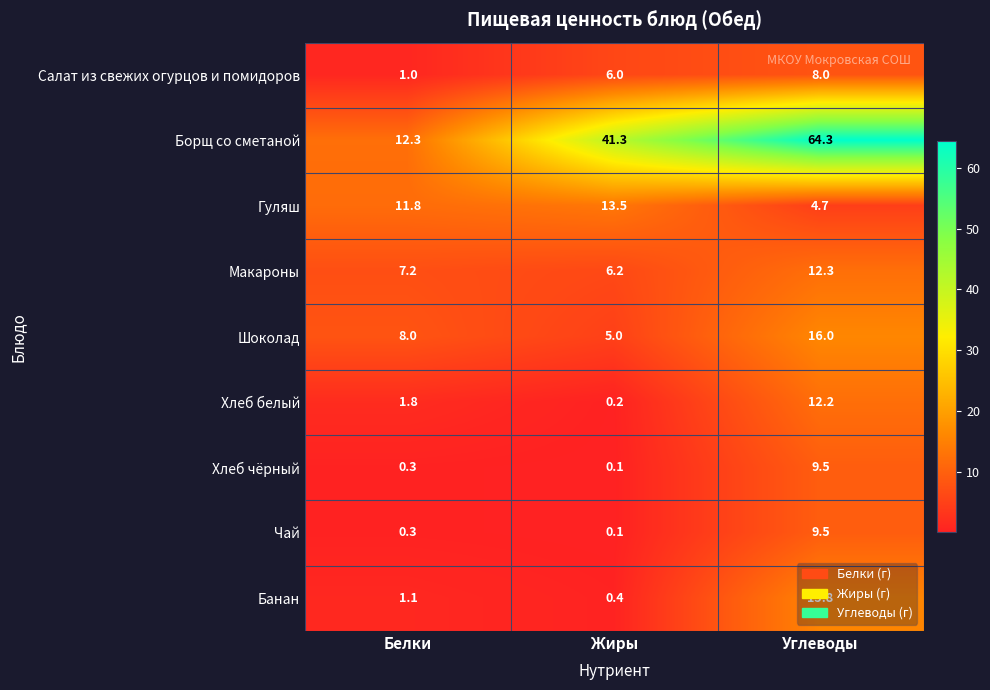

Which label corresponds to the largest value in the chart?

Углеводы